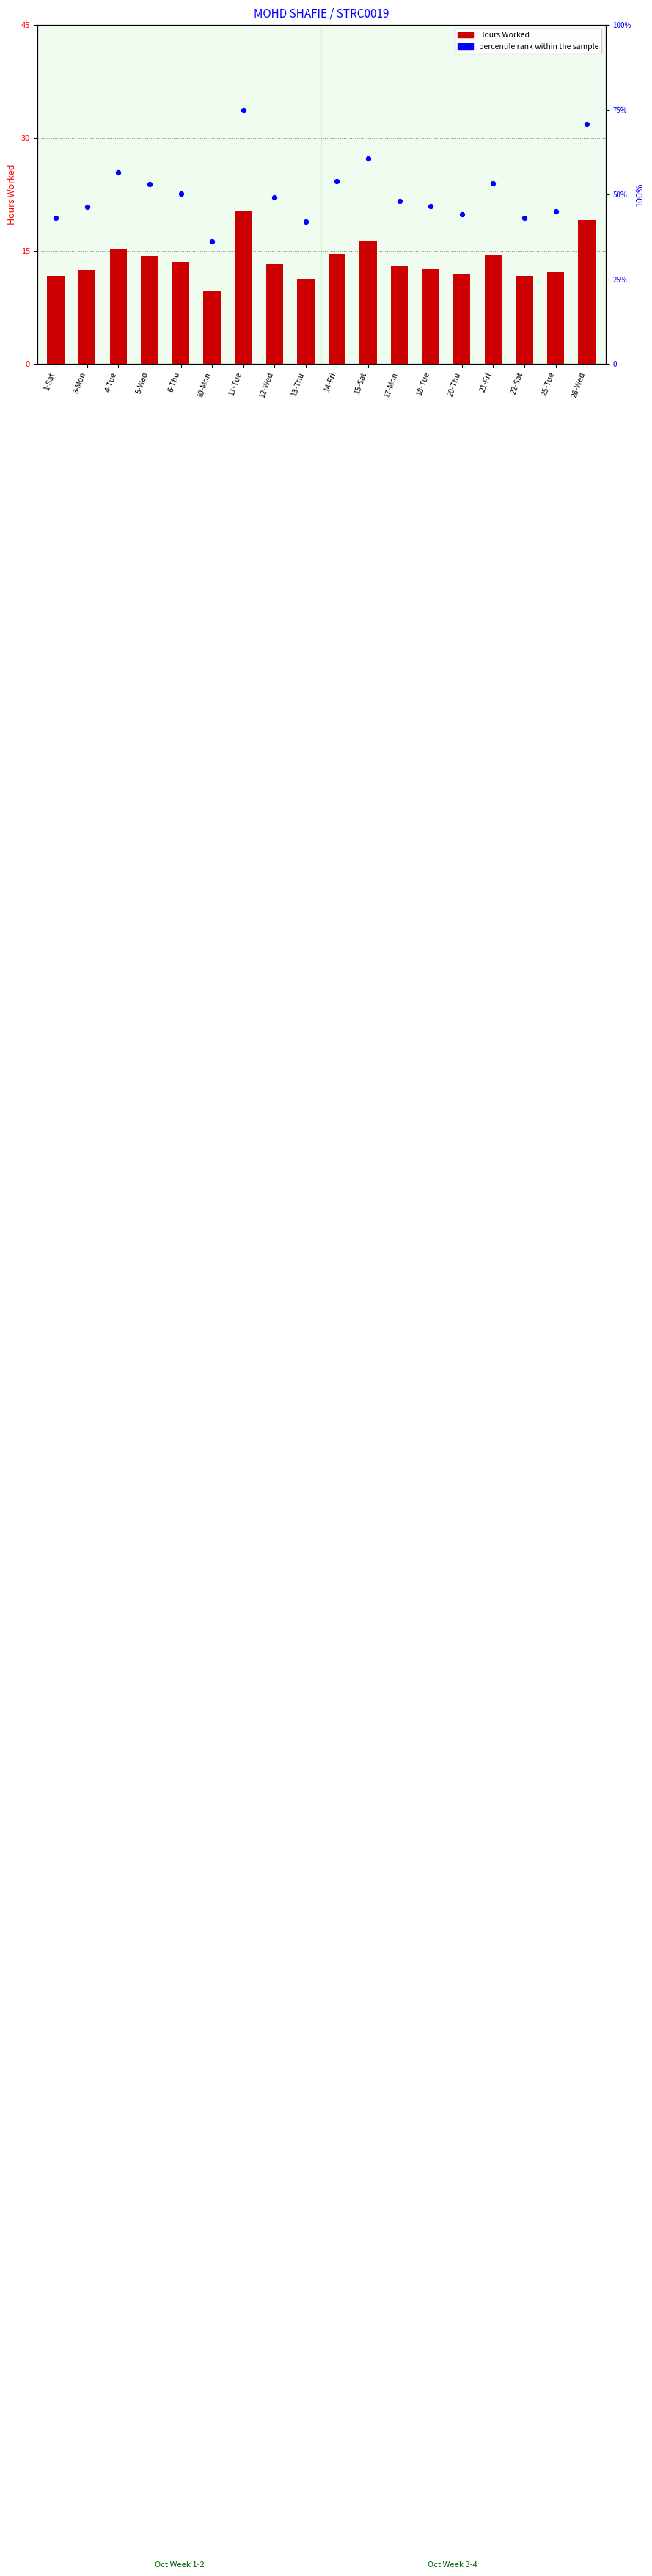

What are all the series names shown in the legend?

Hours Worked, percentile rank within the sample